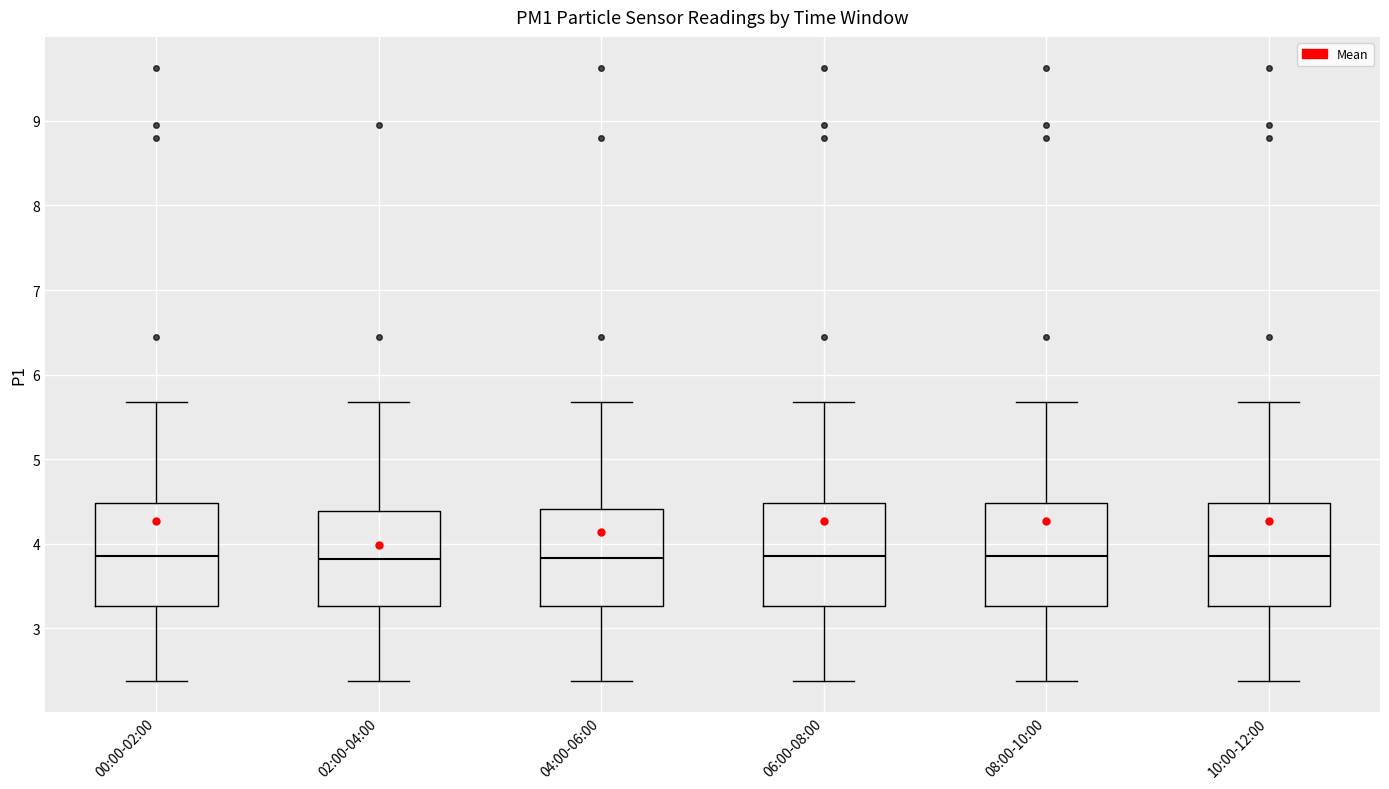

Reading left to right, read every box against the y-axis: the position of its median line, the range the box covers, and the ends of its whiskers. The values are not printed on the chart, so give them approximately, as read against the axis.

00:00-02:00: median 3.9, box 3.3 to 4.5, whiskers 2.4 to 5.7
02:00-04:00: median 3.8, box 3.3 to 4.4, whiskers 2.4 to 5.7
04:00-06:00: median 3.8, box 3.3 to 4.4, whiskers 2.4 to 5.7
06:00-08:00: median 3.9, box 3.3 to 4.5, whiskers 2.4 to 5.7
08:00-10:00: median 3.9, box 3.3 to 4.5, whiskers 2.4 to 5.7
10:00-12:00: median 3.9, box 3.3 to 4.5, whiskers 2.4 to 5.7